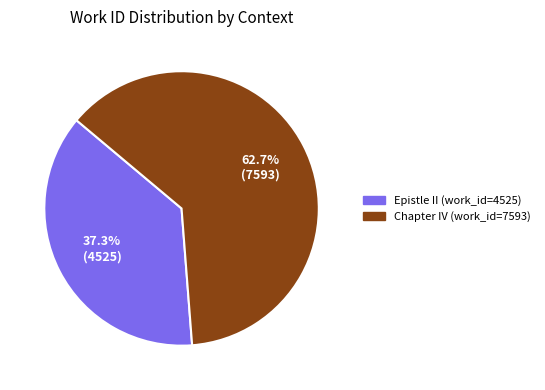

Is the sum of Chapter IV (work_id=7593) and Epistle II (work_id=4525) greater than half?

Yes